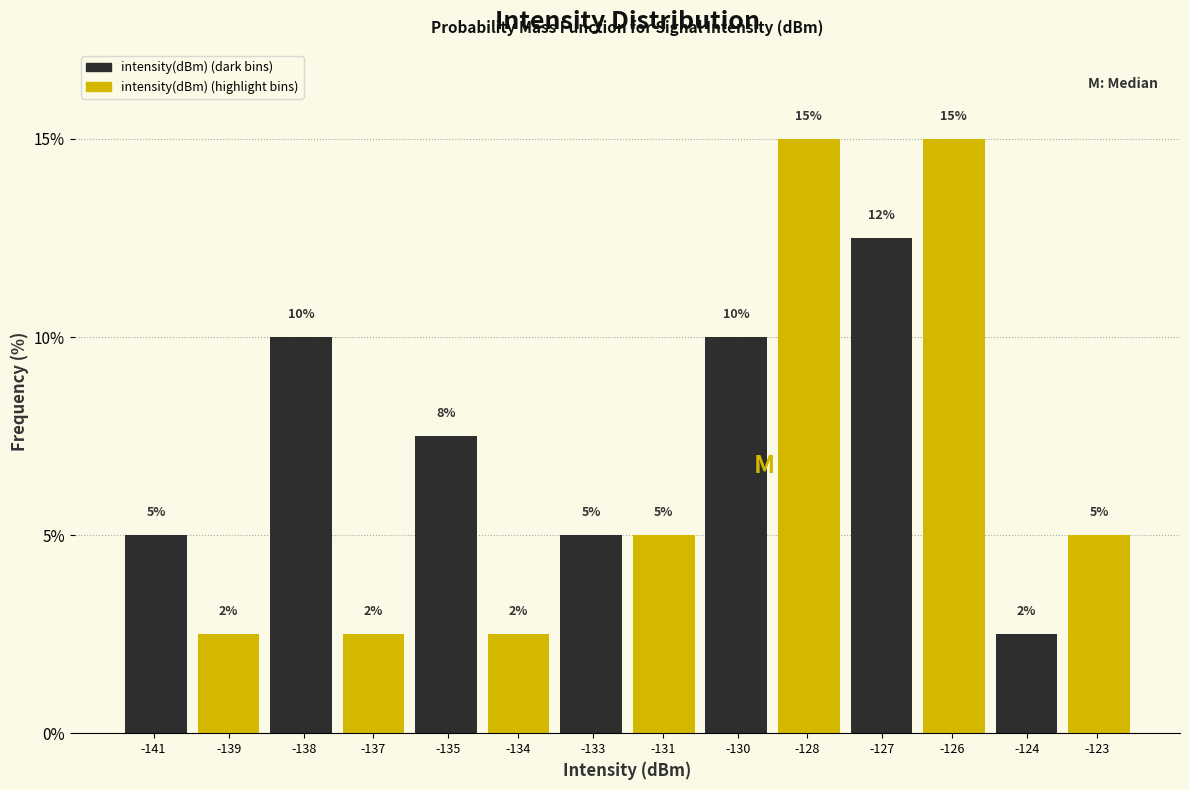

What is the maximum value shown in the chart?

15.0